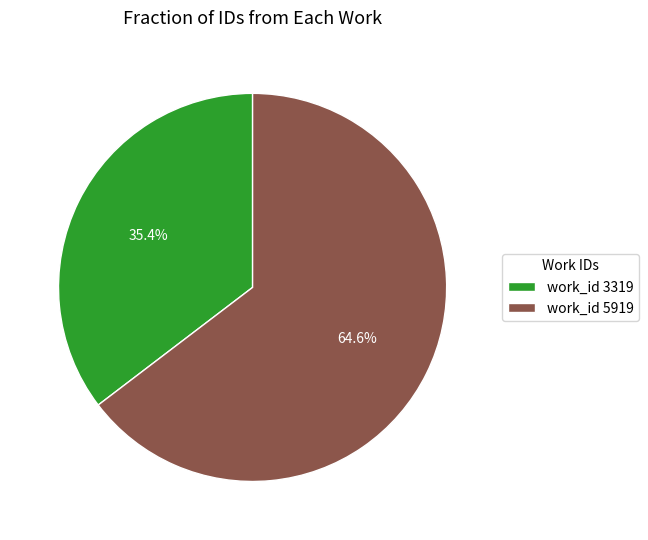

Which category accounts for the majority?

work_id 5919